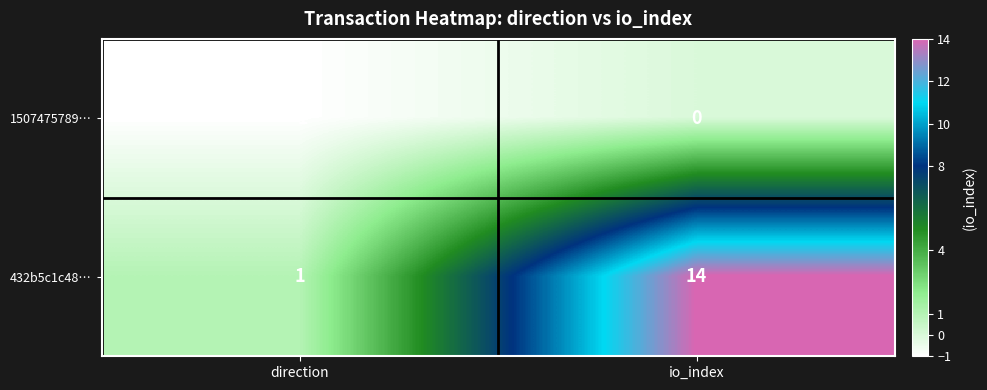

What is the difference between the highest and lowest values at direction?

2